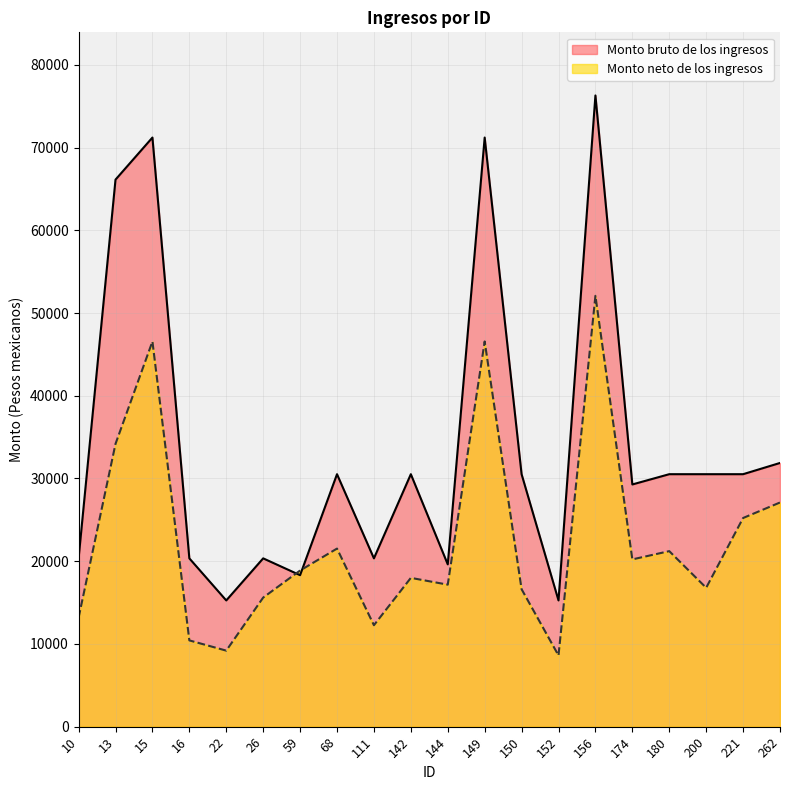

What are all the series names shown in the legend?

Monto bruto de los ingresos, Monto neto de los ingresos